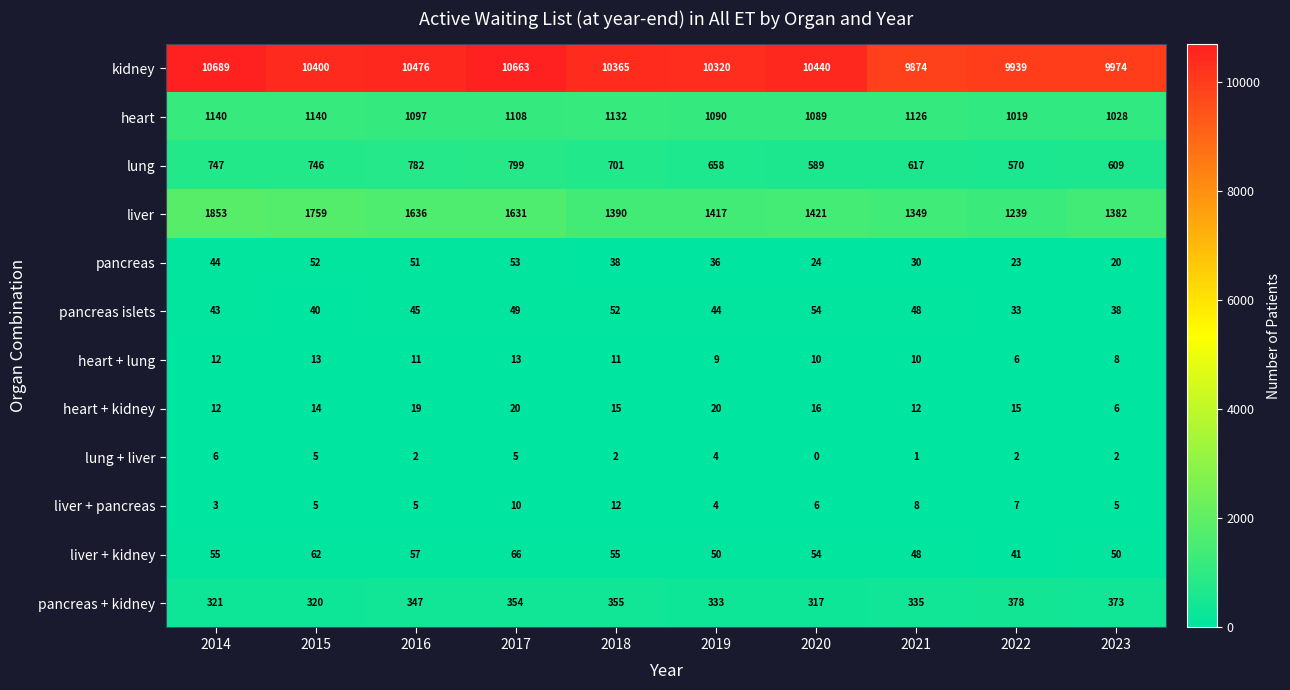

At how many categories does at least one series exceed 142?

10